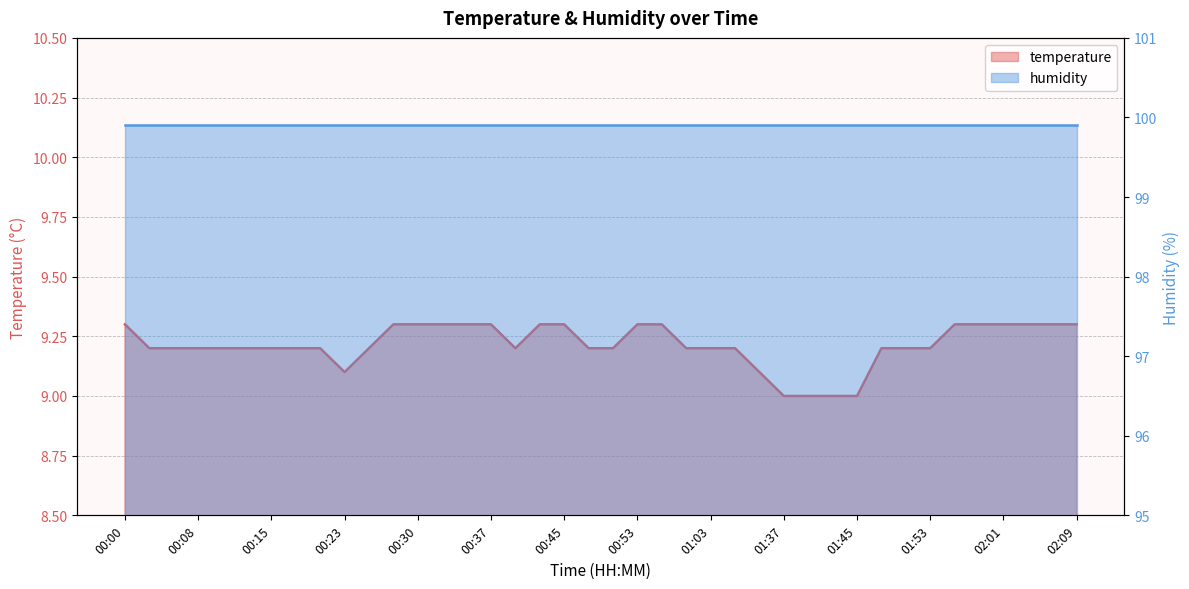

What is the ratio of the value at 00:23 to the value at 00:35?

1.0